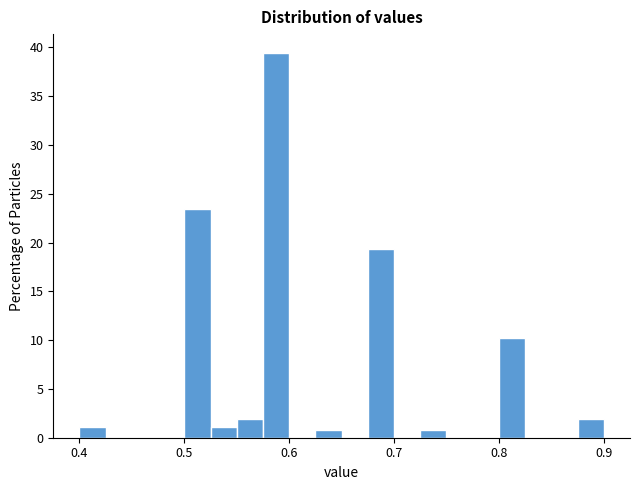

Read against the x-axis, roughly where is the centre of the tallest bar?

0.59